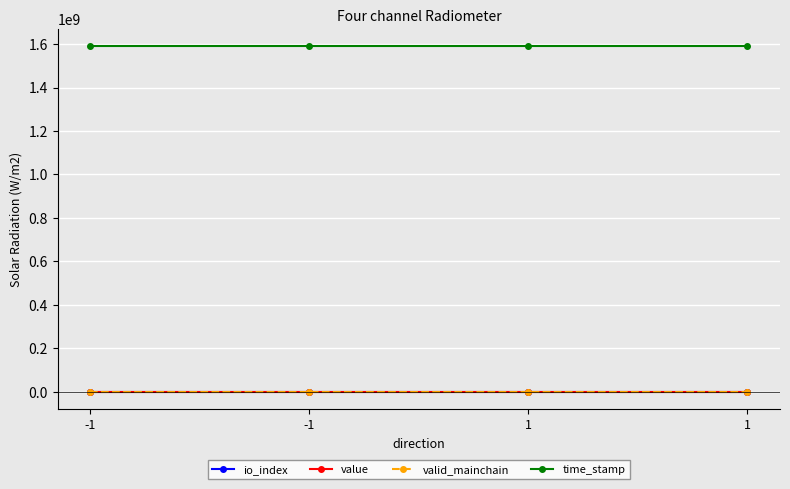

True or false: value has more than 2 interior local peaks.

False